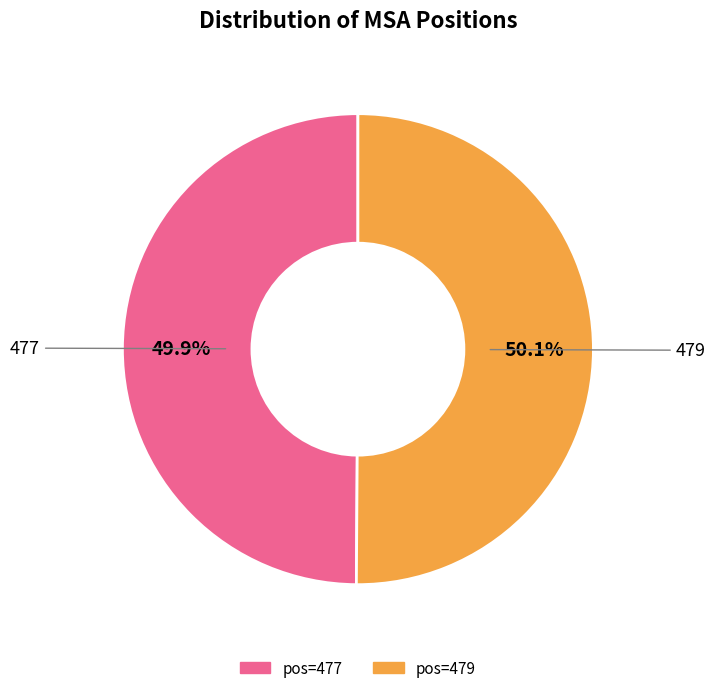

Is there any slice that represents more than half of the pie?

Yes